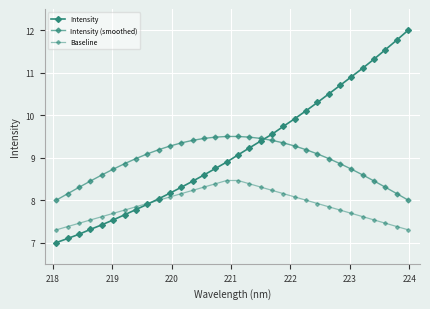

How many categories are shown in the chart?

32